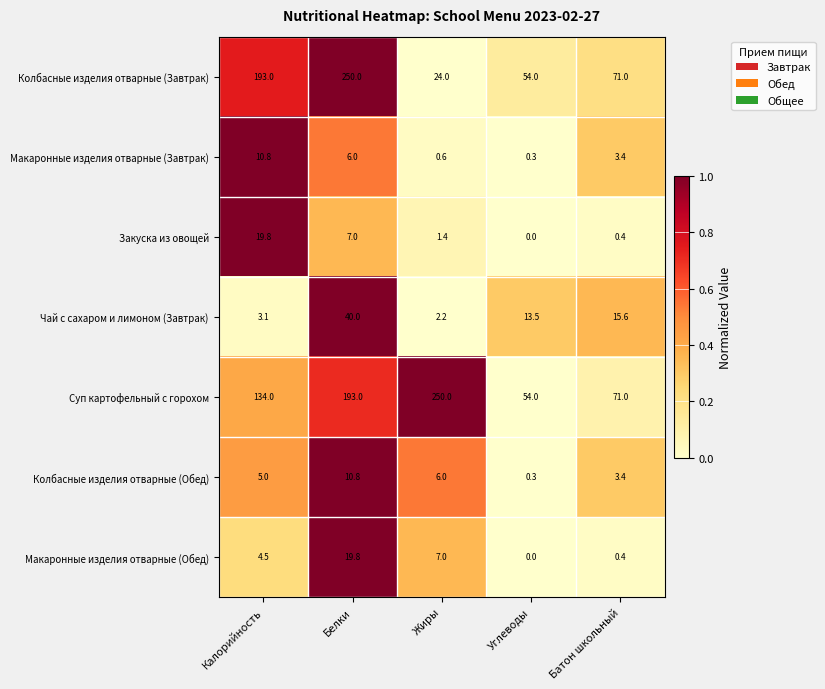

At Калорийность, list the series in order from largest to smallest.

Колбасные изделия отварные (Завтрак), Суп картофельный с горохом, Закуска из овощей, Макаронные изделия отварные (Завтрак), Колбасные изделия отварные (Обед), Макаронные изделия отварные (Обед), Чай с сахаром и лимоном (Завтрак)